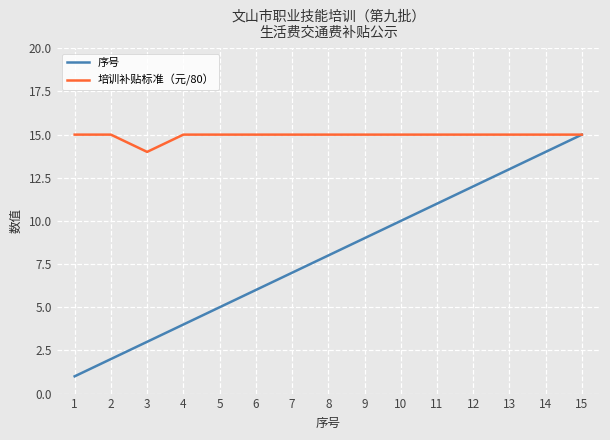

What is the total value across all series at 4?

19